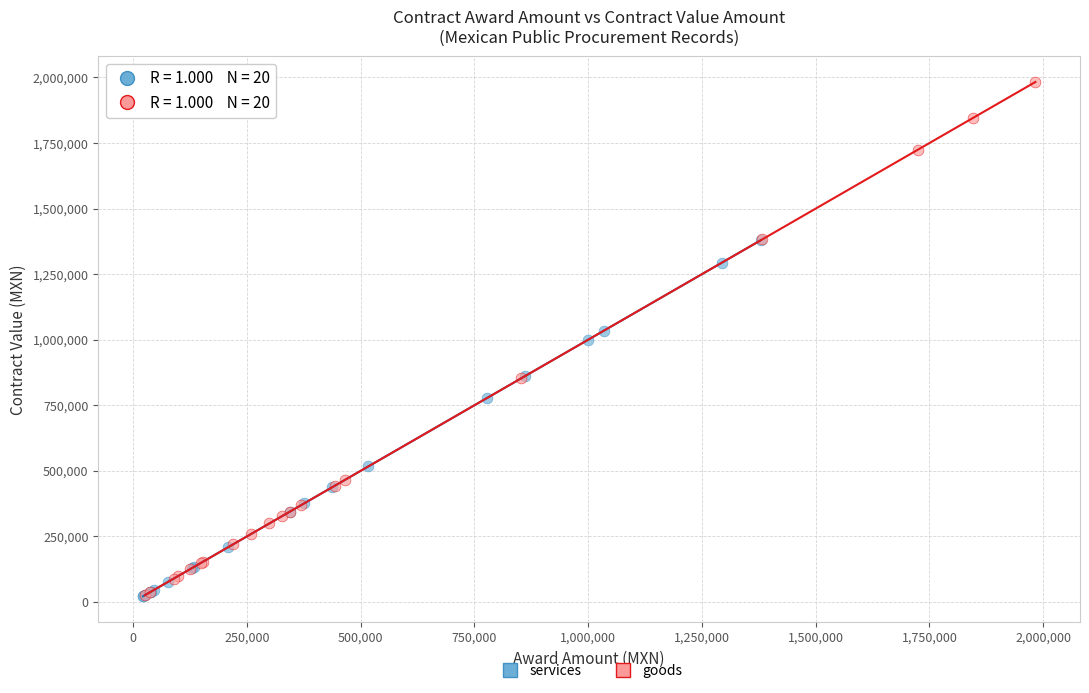

Which series has the largest Y range (max minus min)?

goods